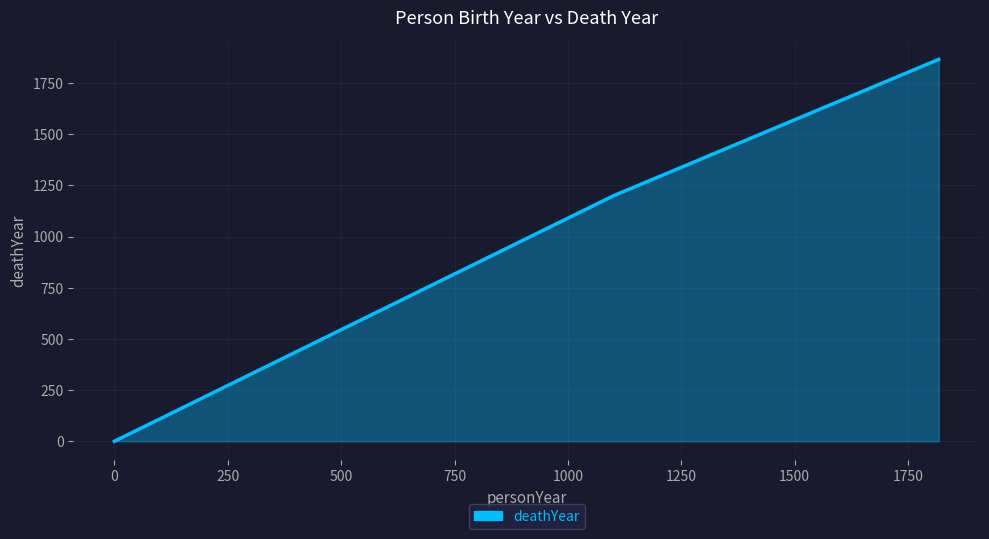

What is the greatest value displayed?

1866